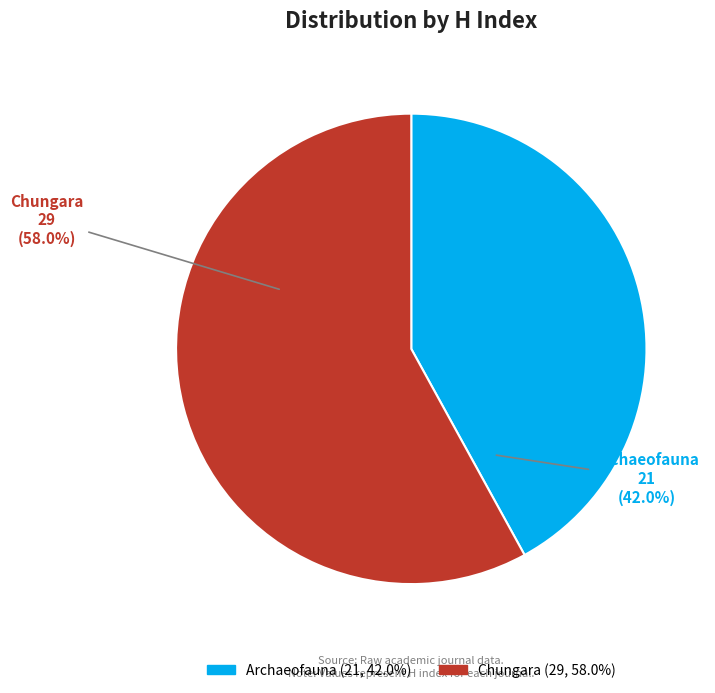

Does Archaeofauna represent more than half of the total?

No